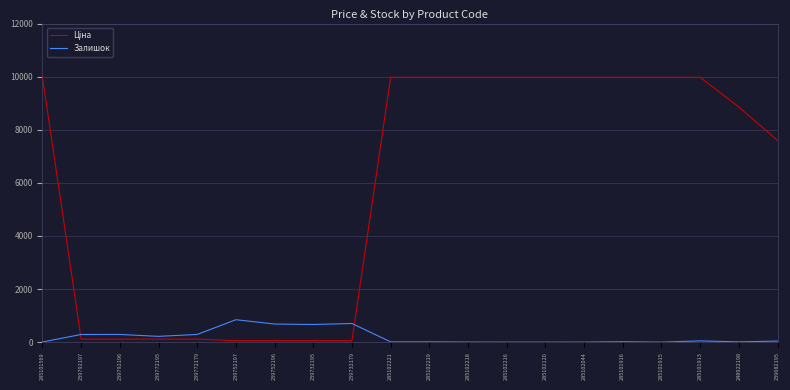

The Залишок series shows 11.0 at 248922198. True or false?

True